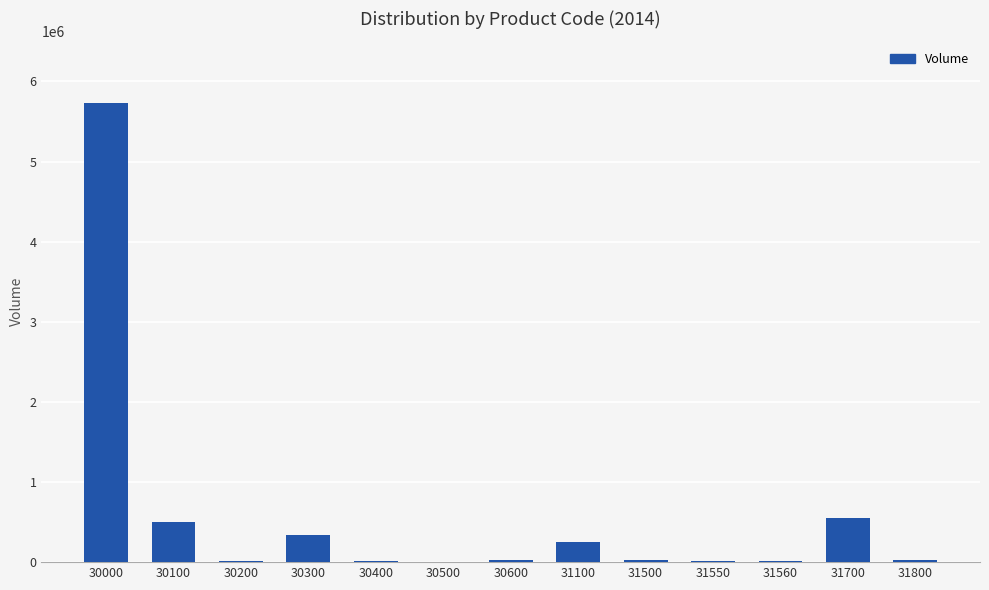

What is the maximum value shown in the chart?

5729501